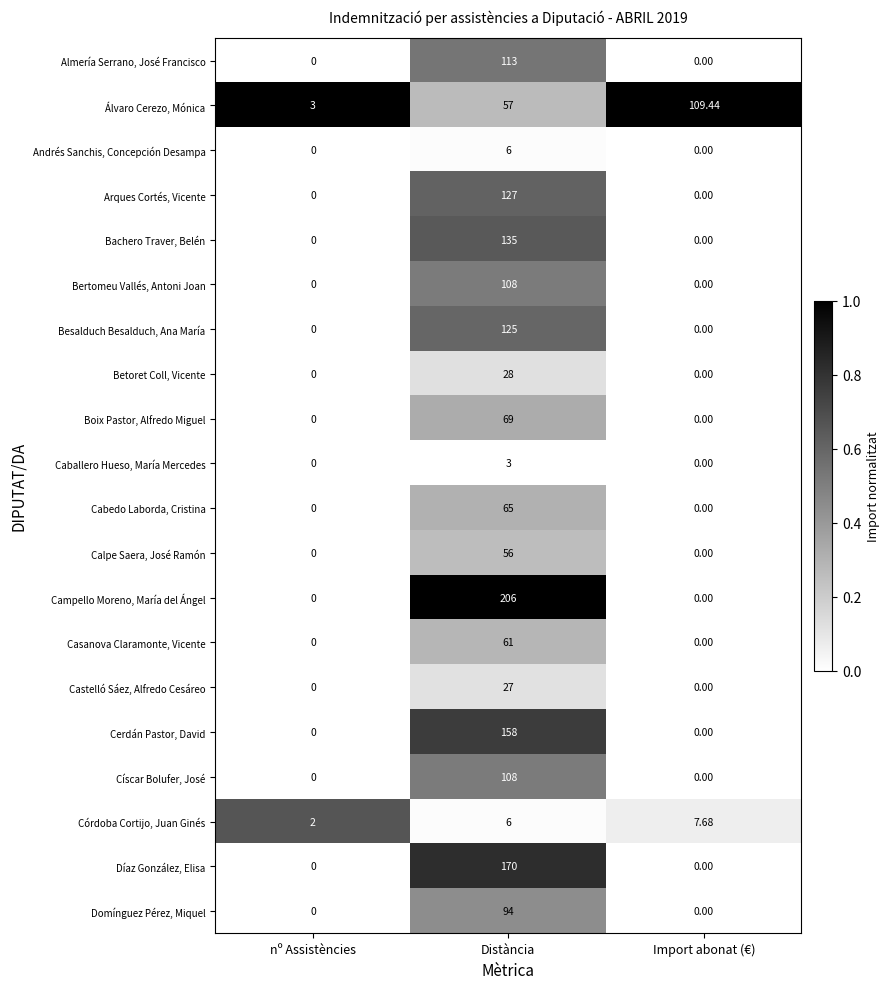

At which category is the sum across all series the highest?

Distància